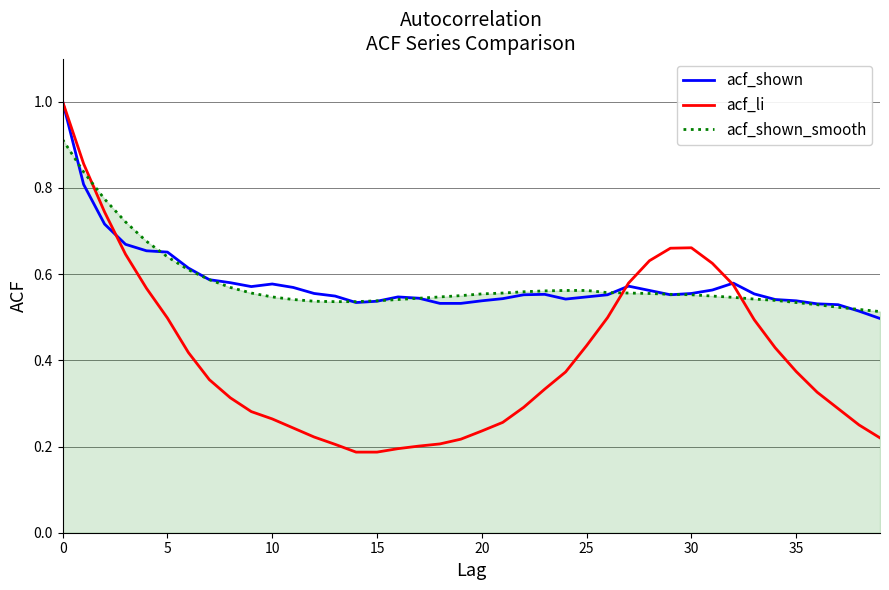

What is the maximum value shown in the chart?

1.0